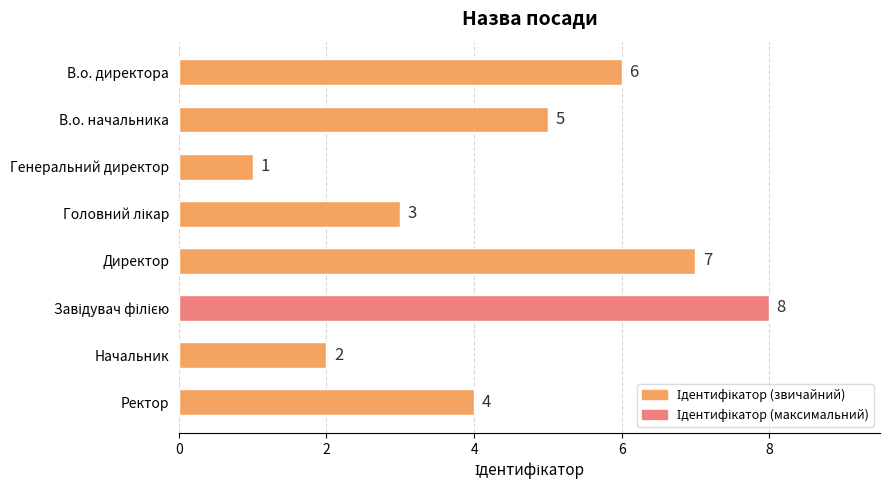

Reading bottom to top, transcribe all the data shown in this chart.

4	2	8	7	3	1	5	6